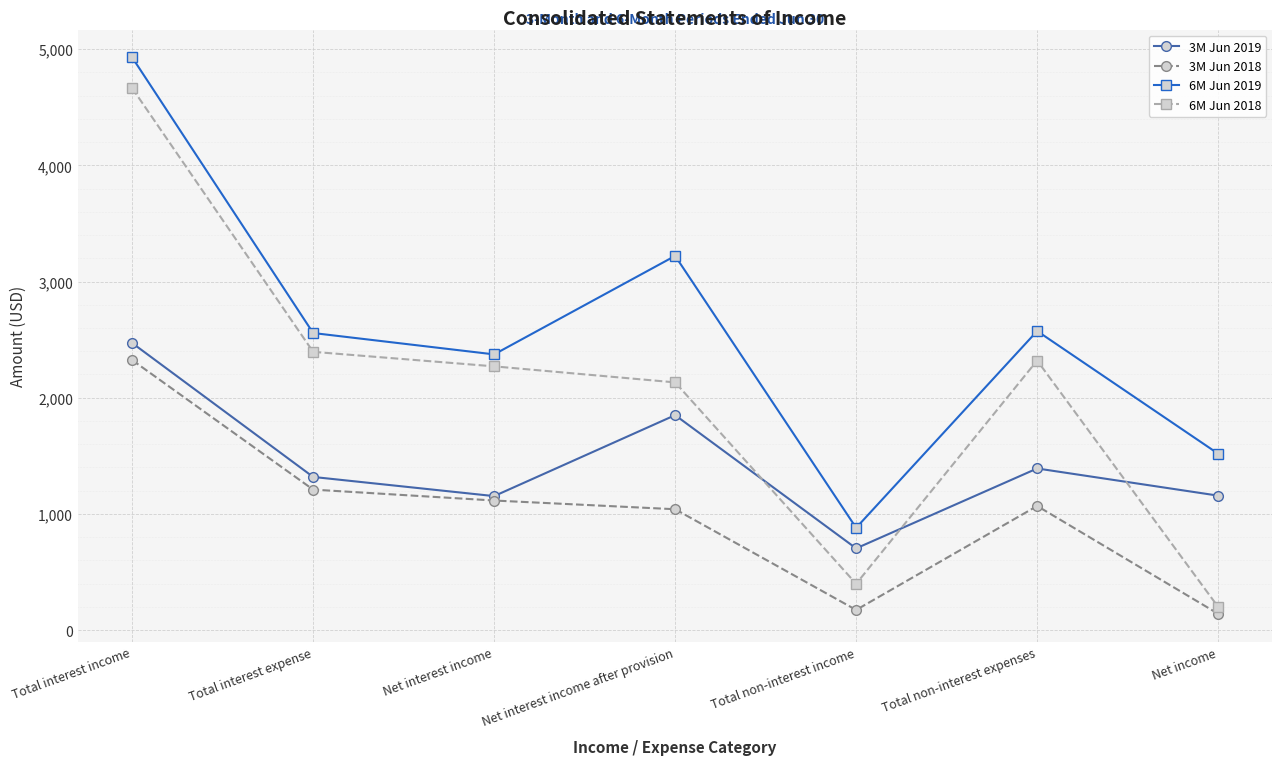

What is the label of the 1st point from the right?

Net income